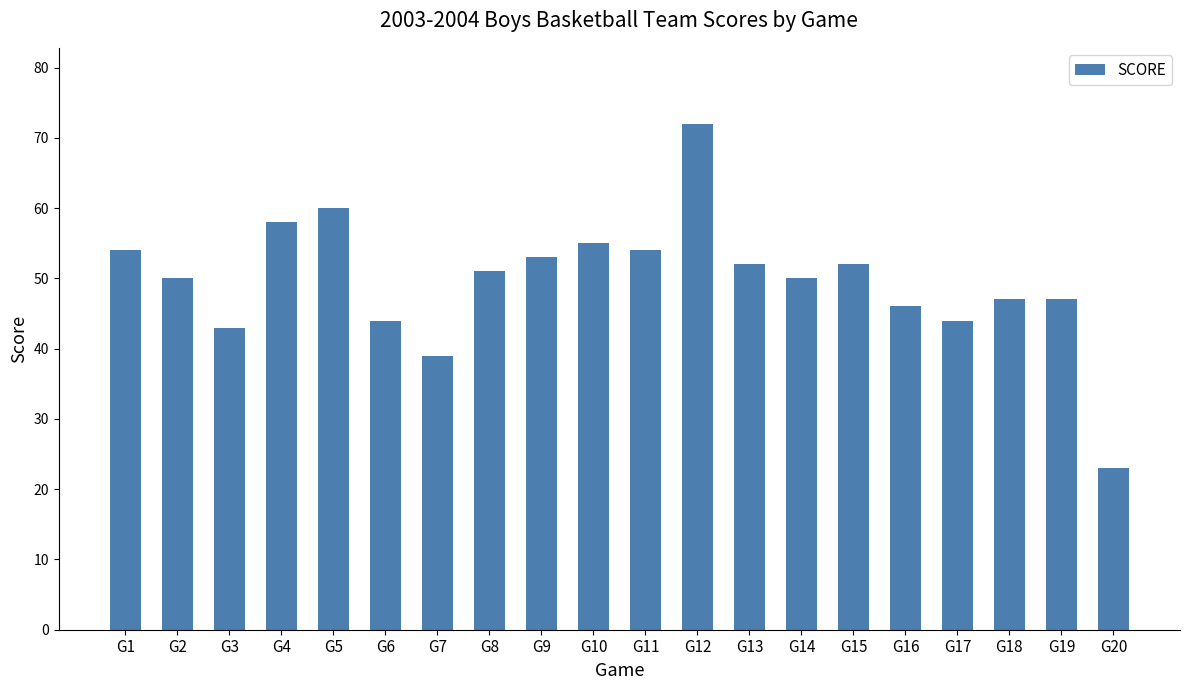

The value at G13 is 52. True or false?

True